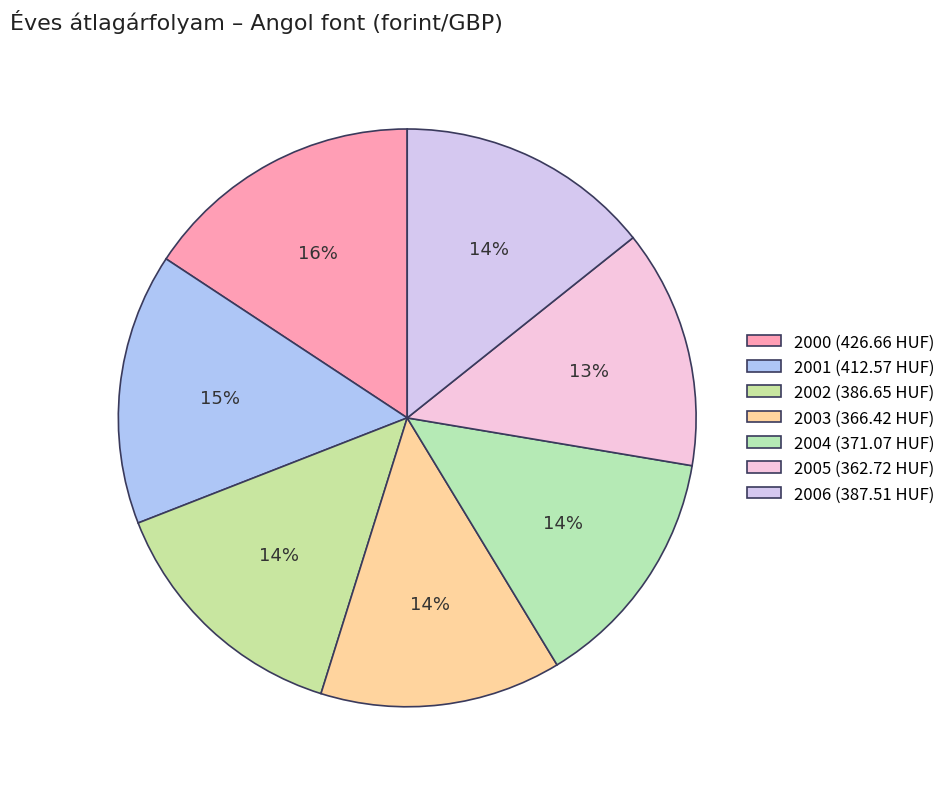

Rank the categories by value from highest to lowest.

2000, 2001, 2006, 2002, 2004, 2003, 2005